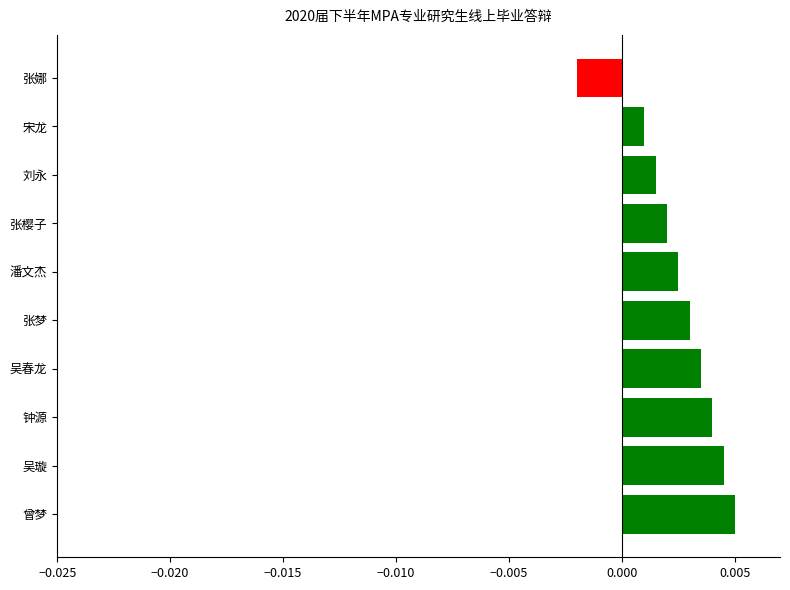

At which category does the chart reach its minimum across all series?

张娜